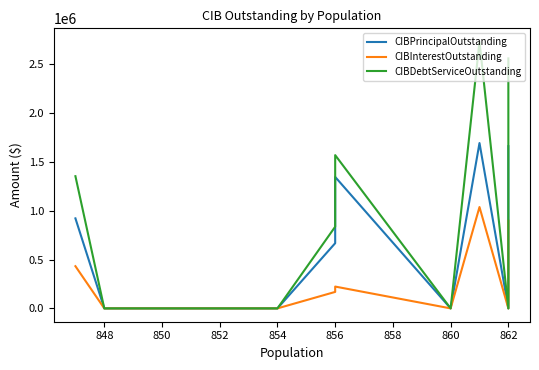

True or false: CIBPrincipalOutstanding has more than 1 points higher than both neighbors.

True